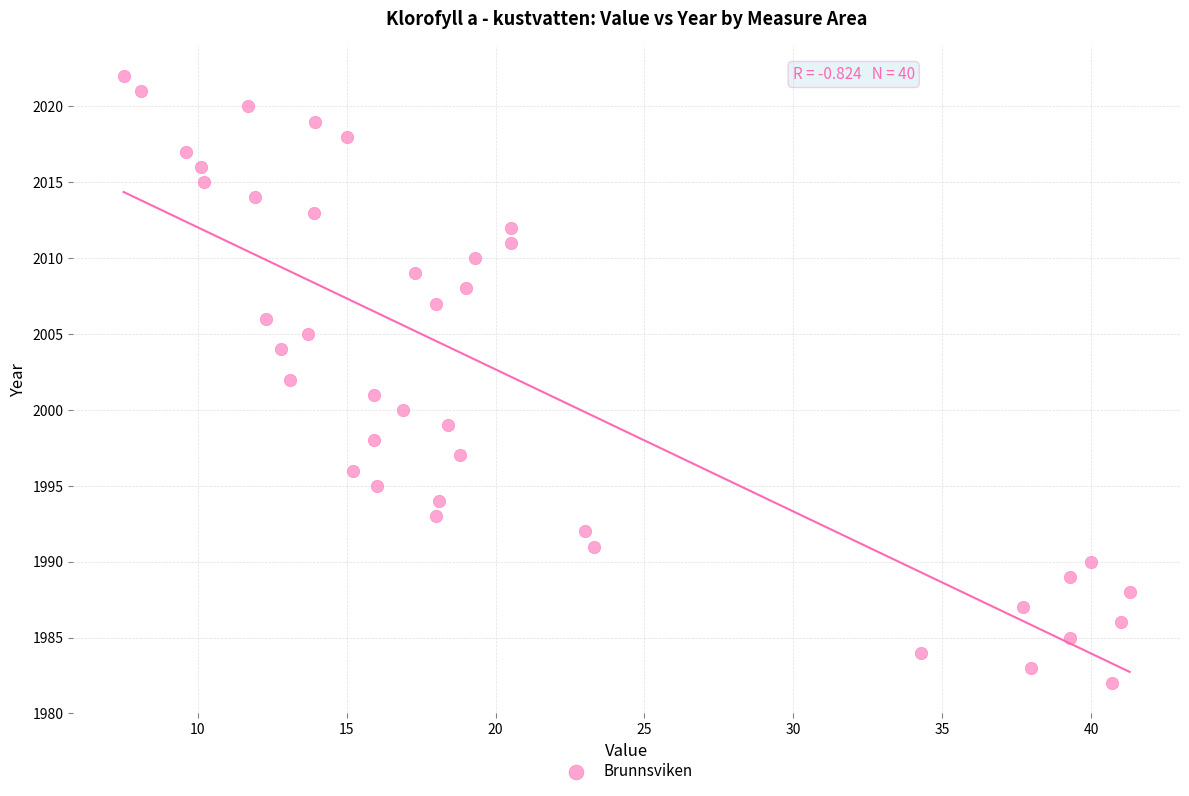

What is the range of Y values (max minus min)?

40